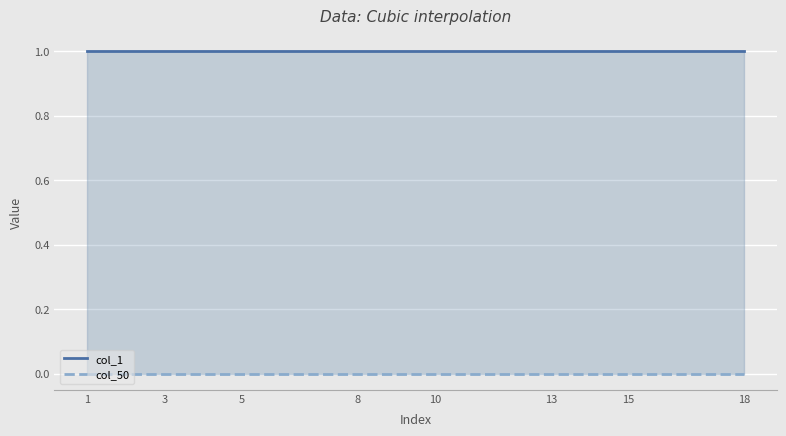

Rank the series by their maximum value, from lowest to highest.

col_50, col_1